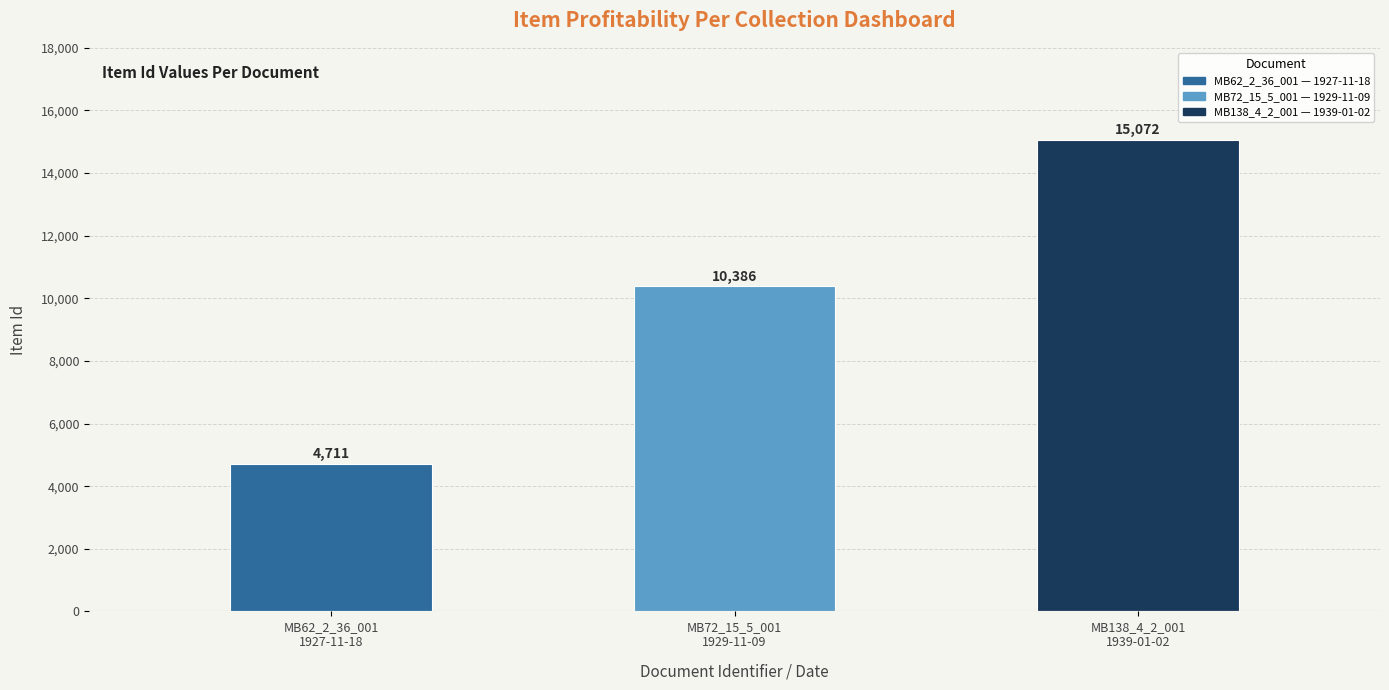

Reading left to right, extract all data points from this chart.

MB62_2_36_001
1927-11-18=4711	MB72_15_5_001
1929-11-09=10386	MB138_4_2_001
1939-01-02=15072